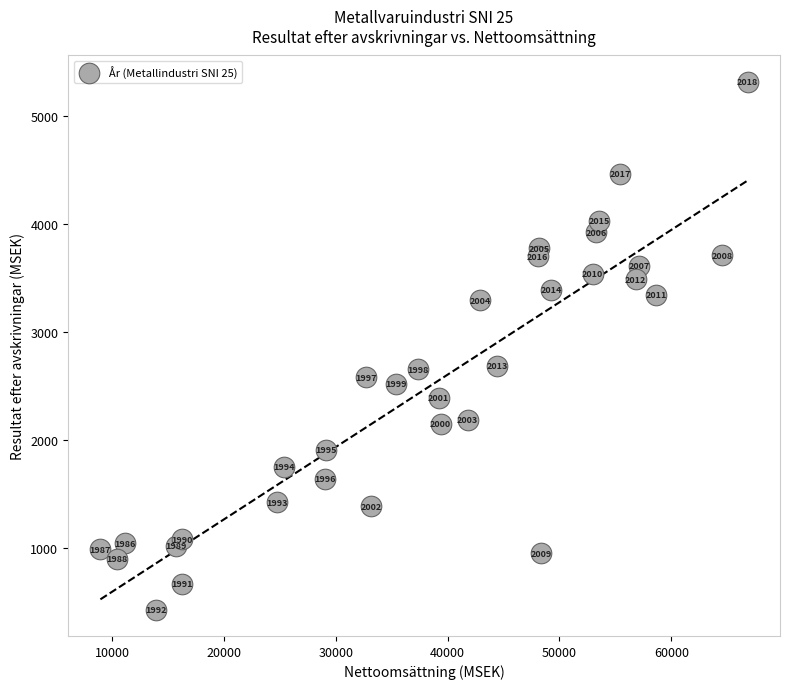

What Y value in the scatter plot is closest to 2873?

2689.1